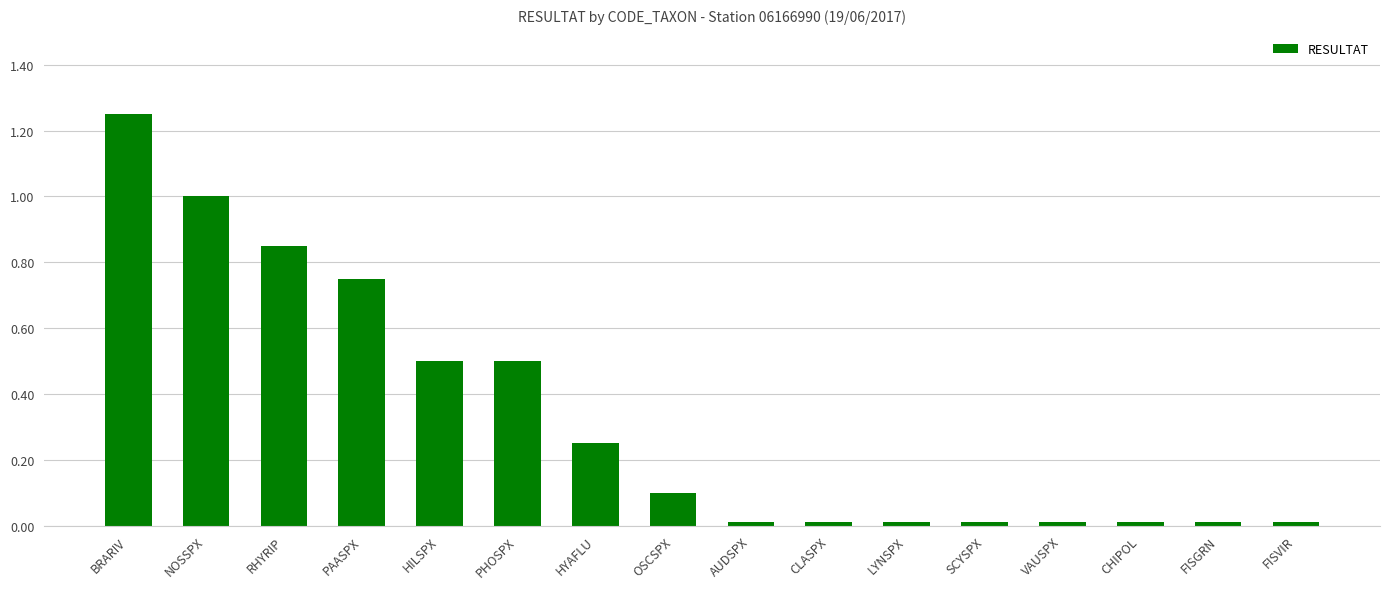

What is the average value?

0.3